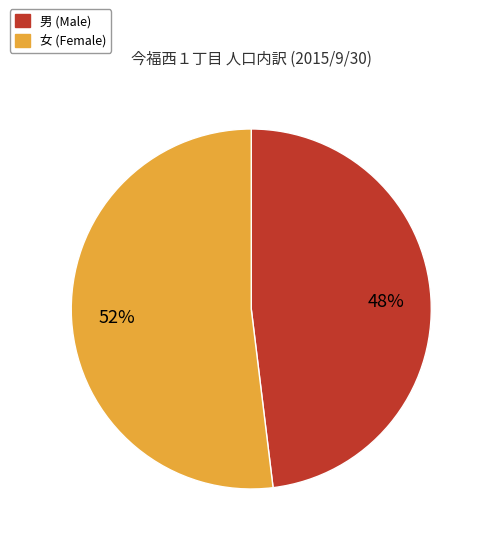

Is there a majority slice in this chart?

Yes